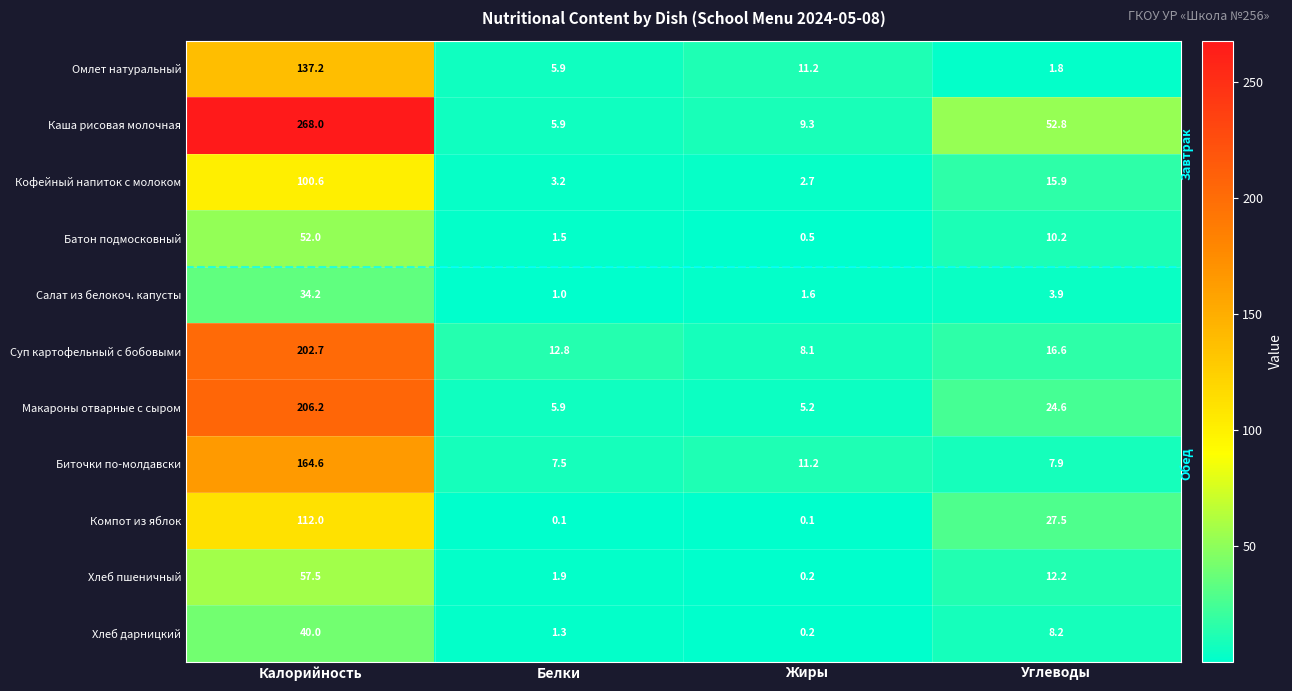

What is the approximate value of Каша рисовая молочная at Белки?

5.9